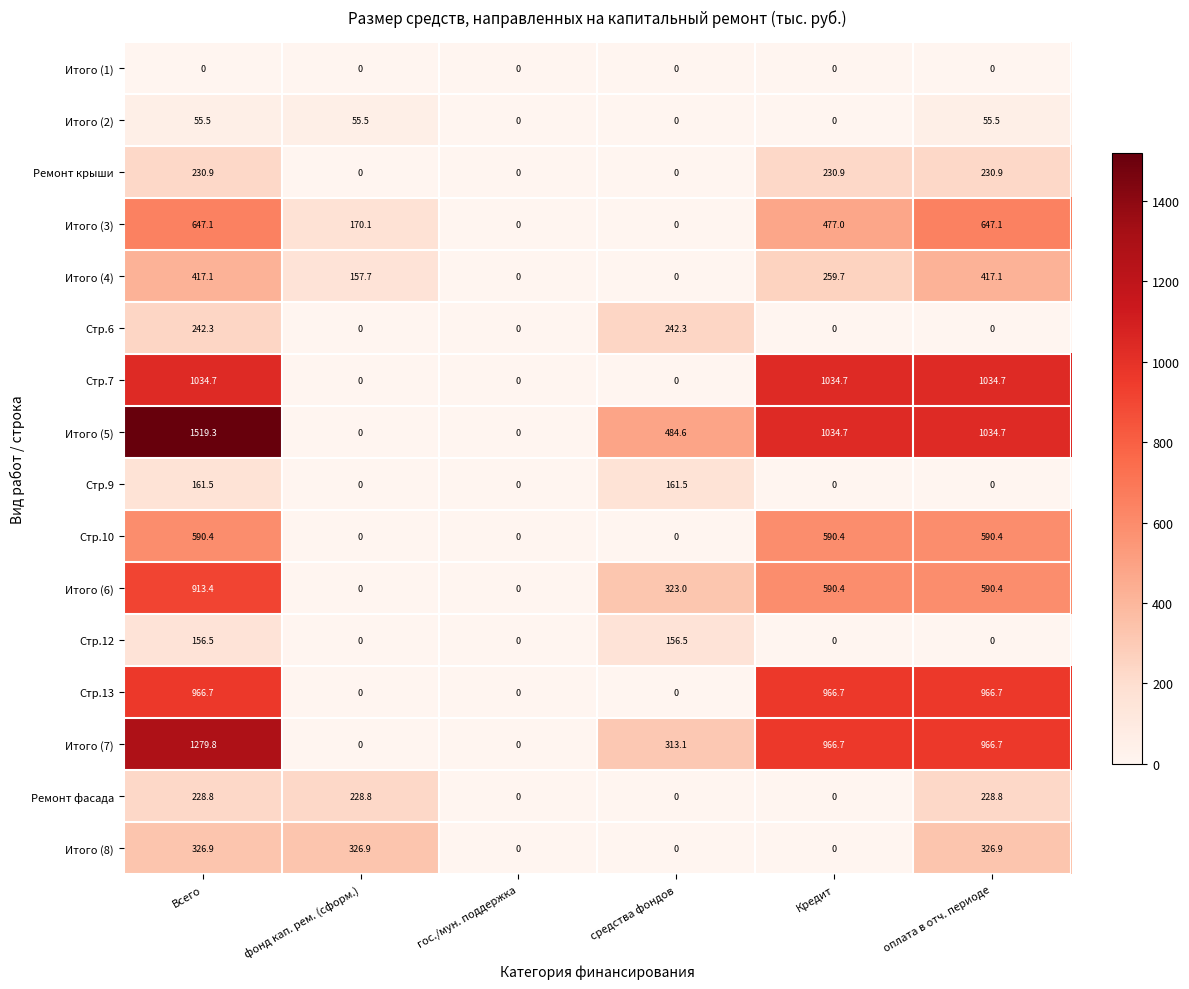

The value of Итого (5) at средства фондов is 803.3. True or false?

False